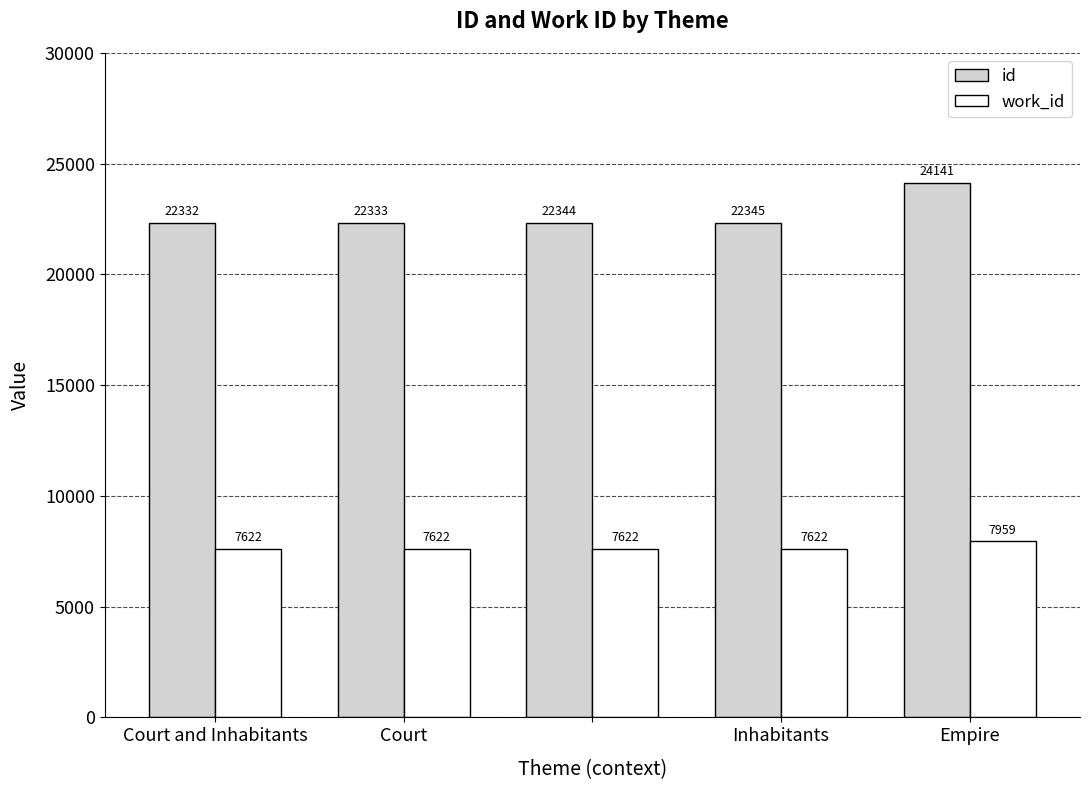

Does the chart contain stacked bars?

No